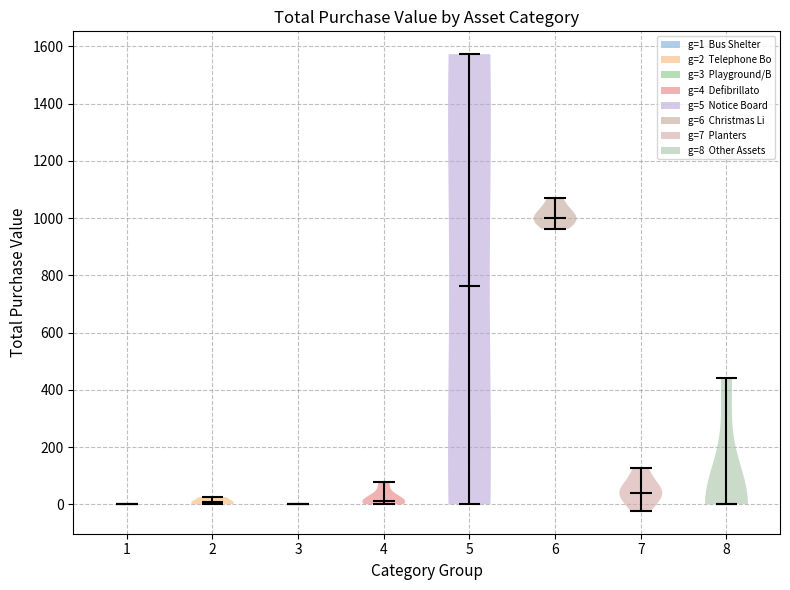

Reading left to right, read every violin against the y-axis: where its median line is, and the lowest and highest points it reaches. The values are not printed on the chart, so give them approximately, as read against the axis.

1: median line 0, lowest point 0, highest point 0
2: median line 0, lowest point 0, highest point 20
3: median line 0, lowest point 0, highest point 0
4: median line 20, lowest point 0, highest point 80
5: median line 760, lowest point 0, highest point 1580
6: median line 1000, lowest point 960, highest point 1060
7: median line 40, lowest point -20, highest point 120
8: median line 0, lowest point 0, highest point 440